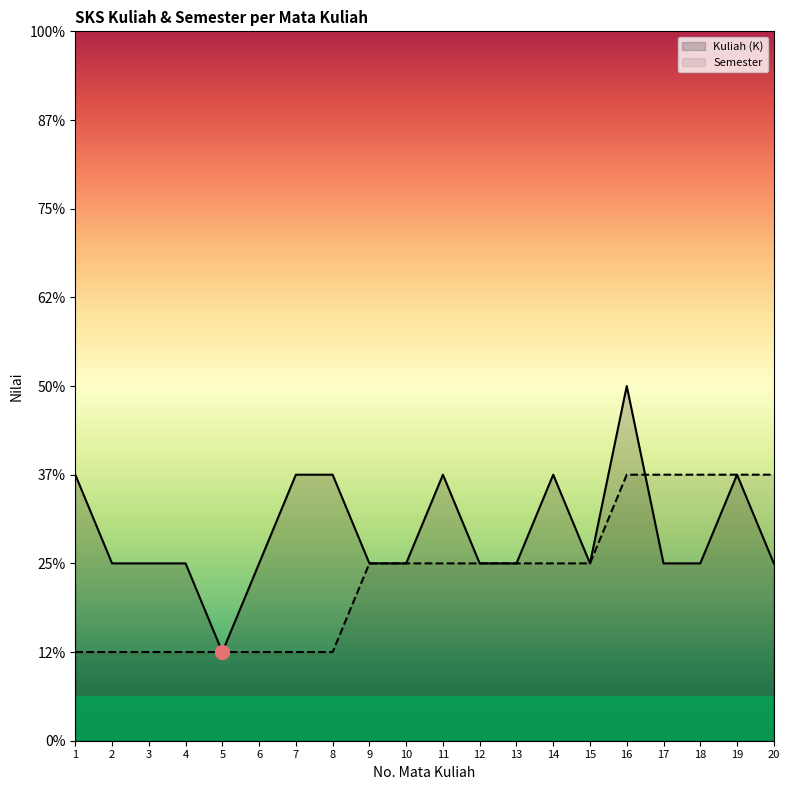

What is the difference between the maximum and minimum values in the Kuliah (K) series?

3